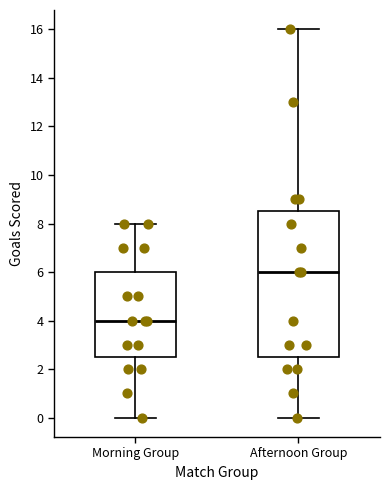

Which box's median line is the highest?

Afternoon Group